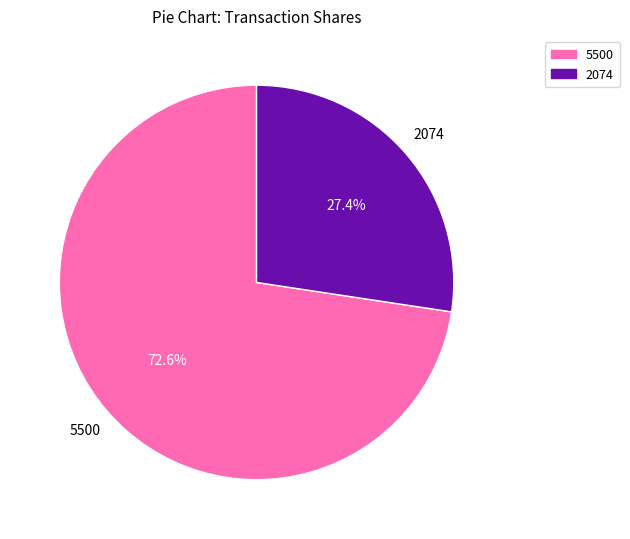

To the nearest percent, what is the average slice percentage?

50%